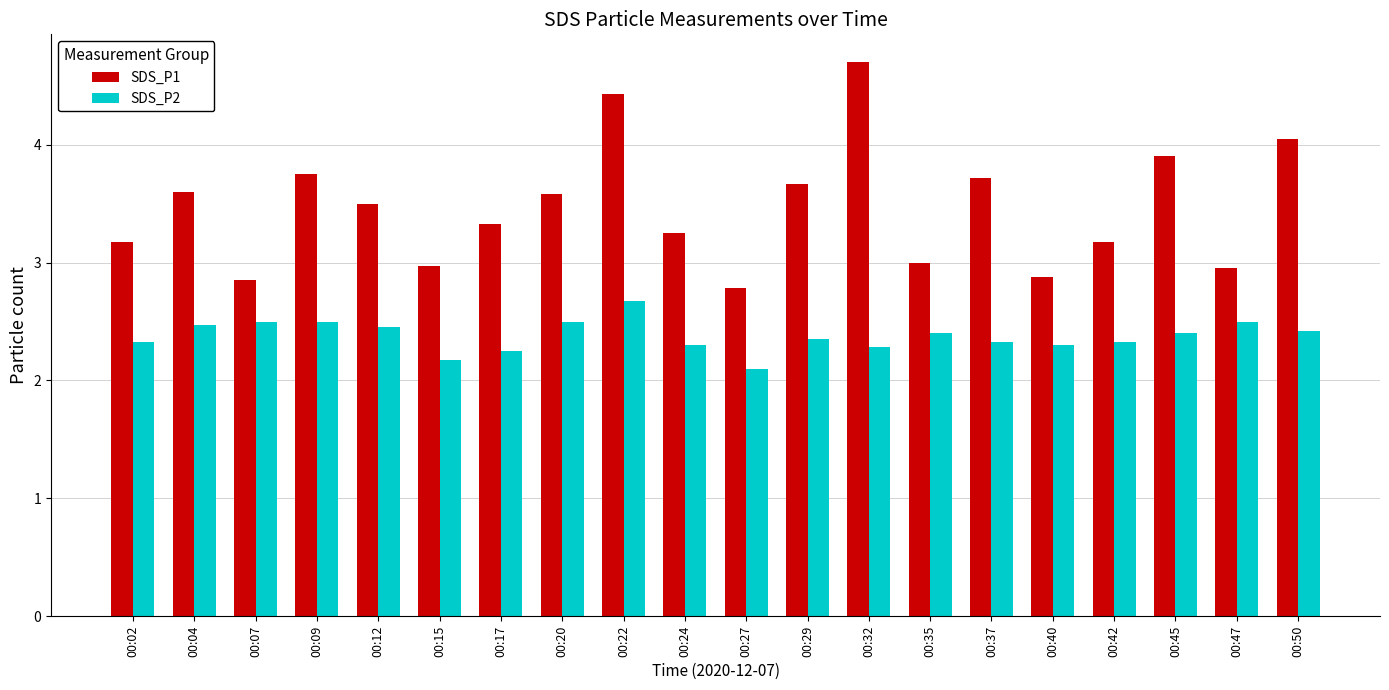

What is the total value across all series at 00:37?

6.1